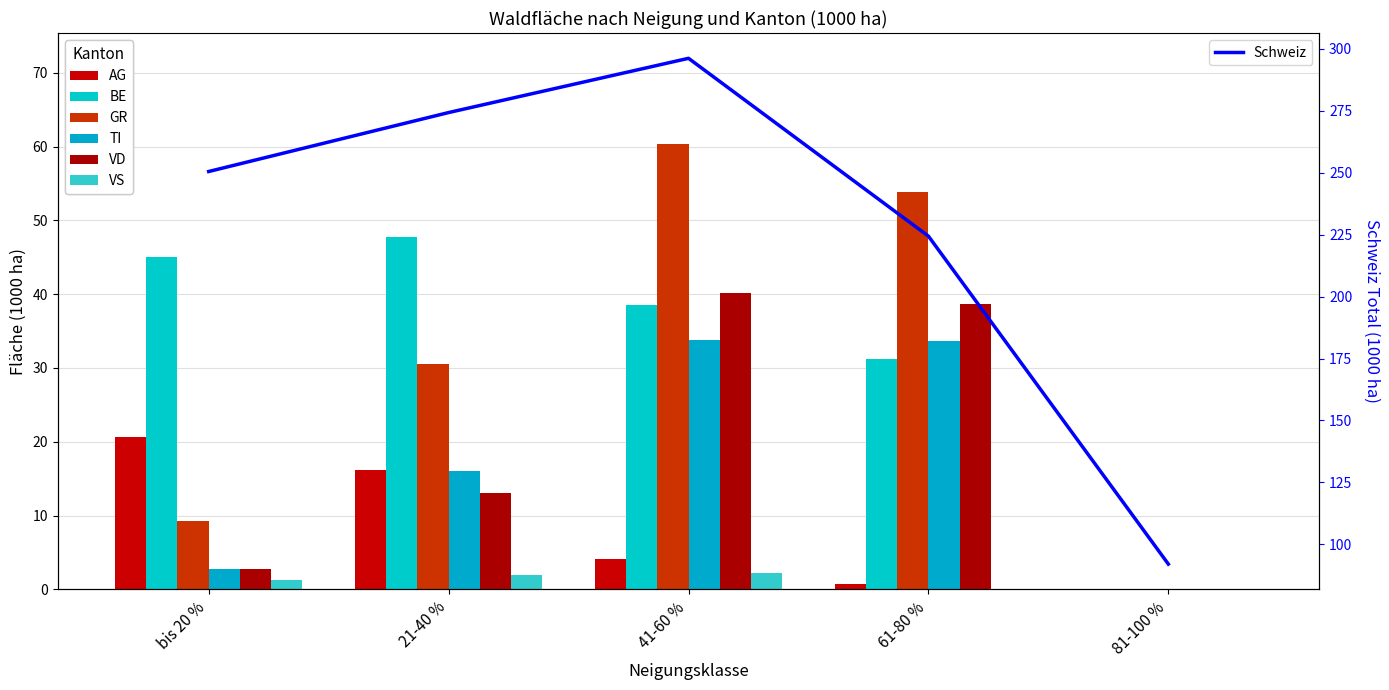

What position from the left is 21-40 %?

2